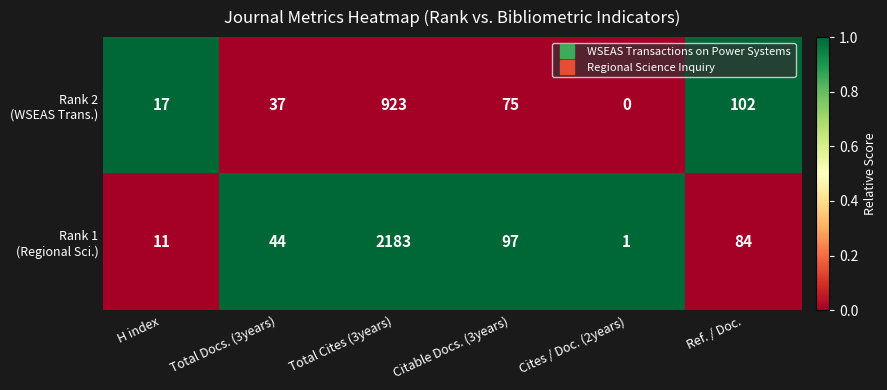

At which category is the sum across all series the highest?

Total Cites (3years)